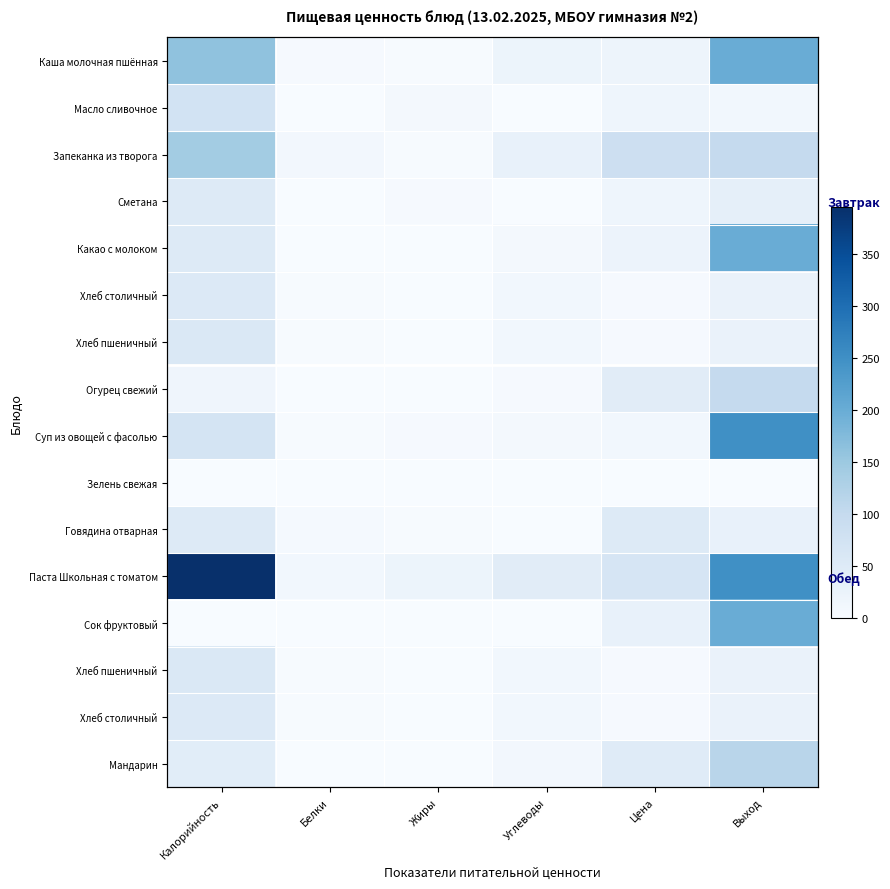

What is the spread (max minus min) of values at Цена?

84.1